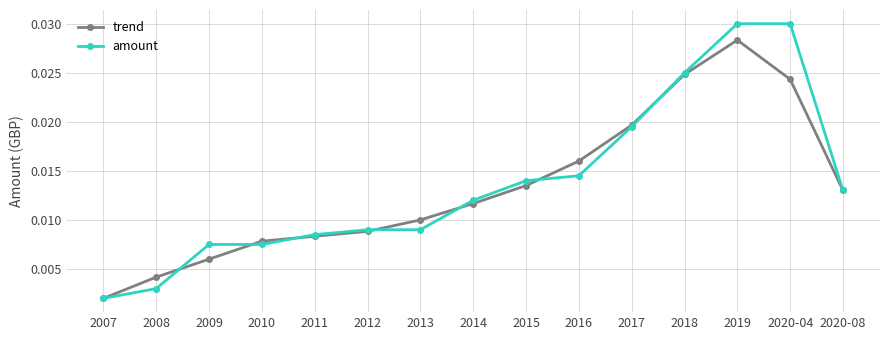

At which category does trend reach its first local peak?

2019